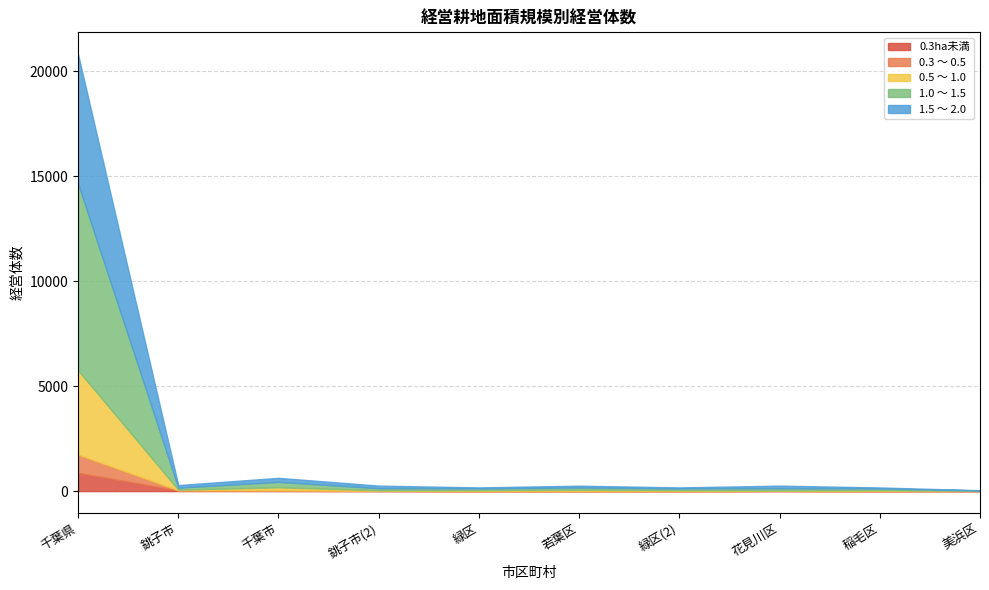

What is the greatest value displayed?

8894